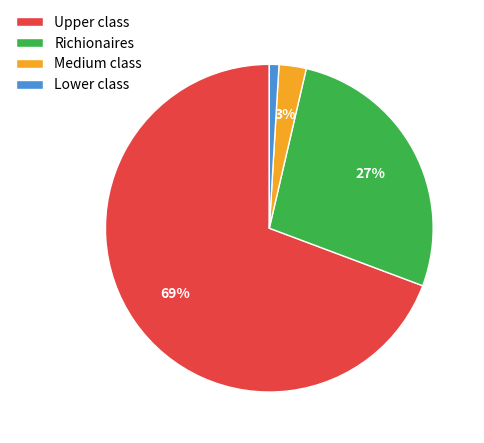

How many segments does this pie chart have?

4